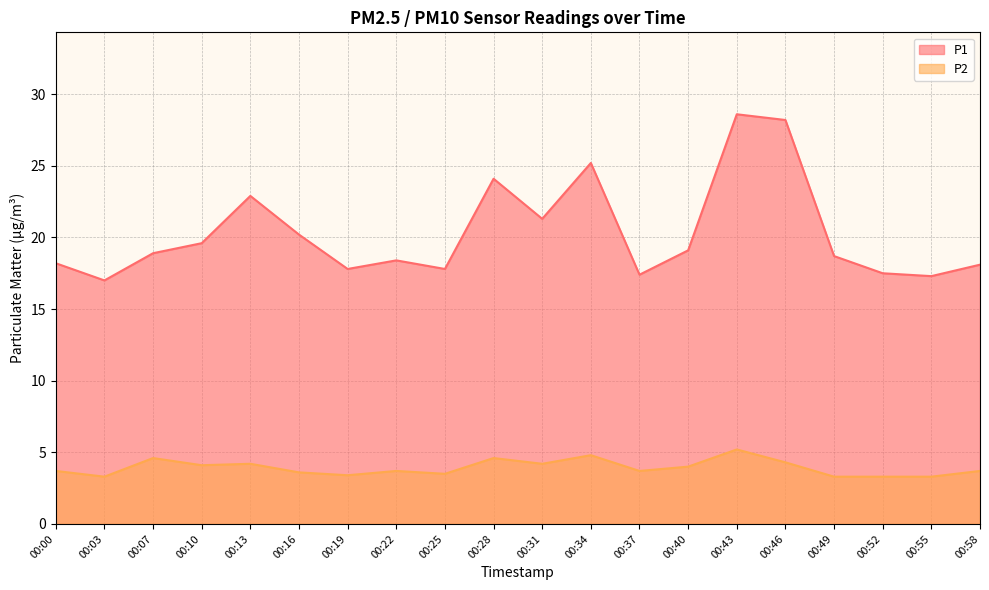

What is the minimum value shown in the chart?

3.3